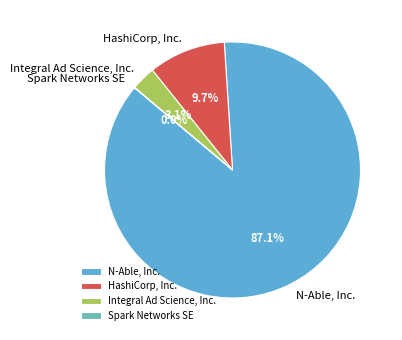

To the nearest percent, what is the difference between the largest and smallest slice percentages?

87%